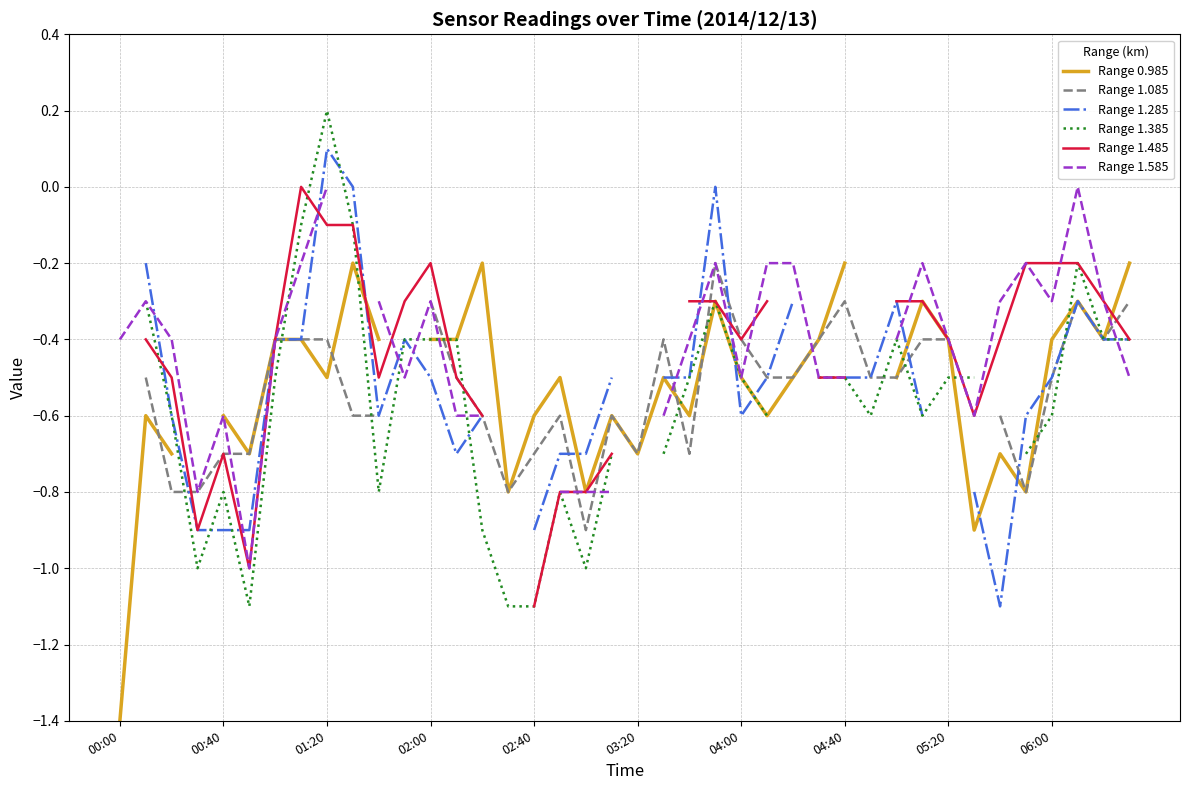

Between 14 and 23, which is larger?

14